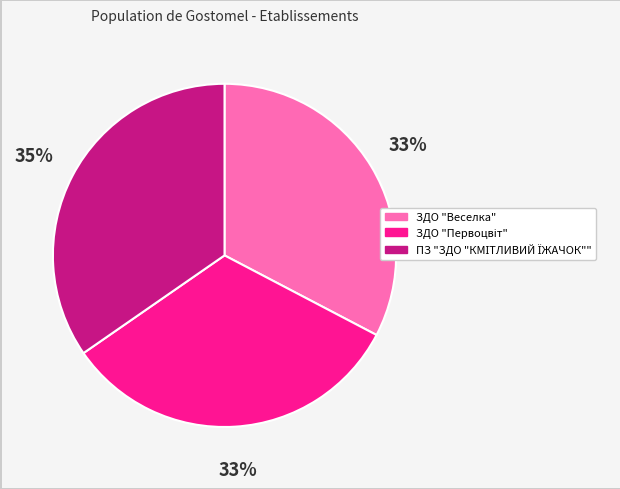

Is it true that ЗДО "Веселка" is 33% of the pie?

True